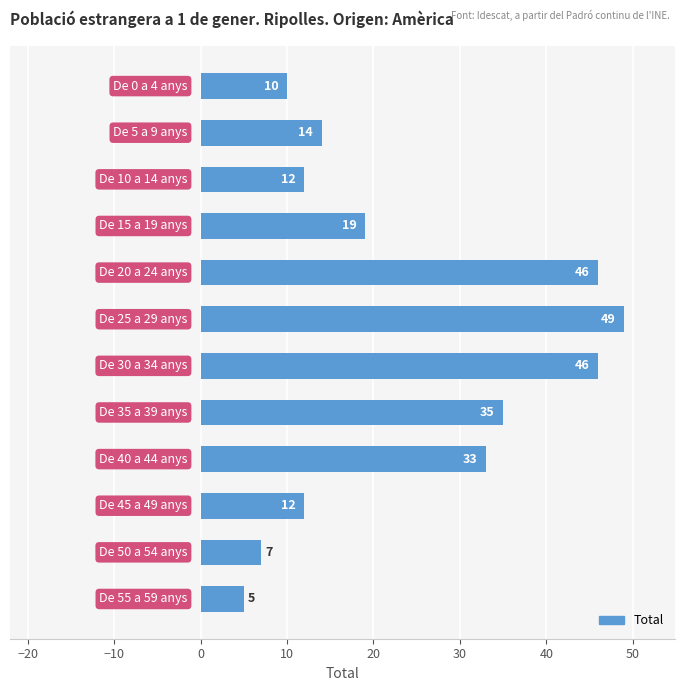

What is the difference between the maximum and second lowest values?

42